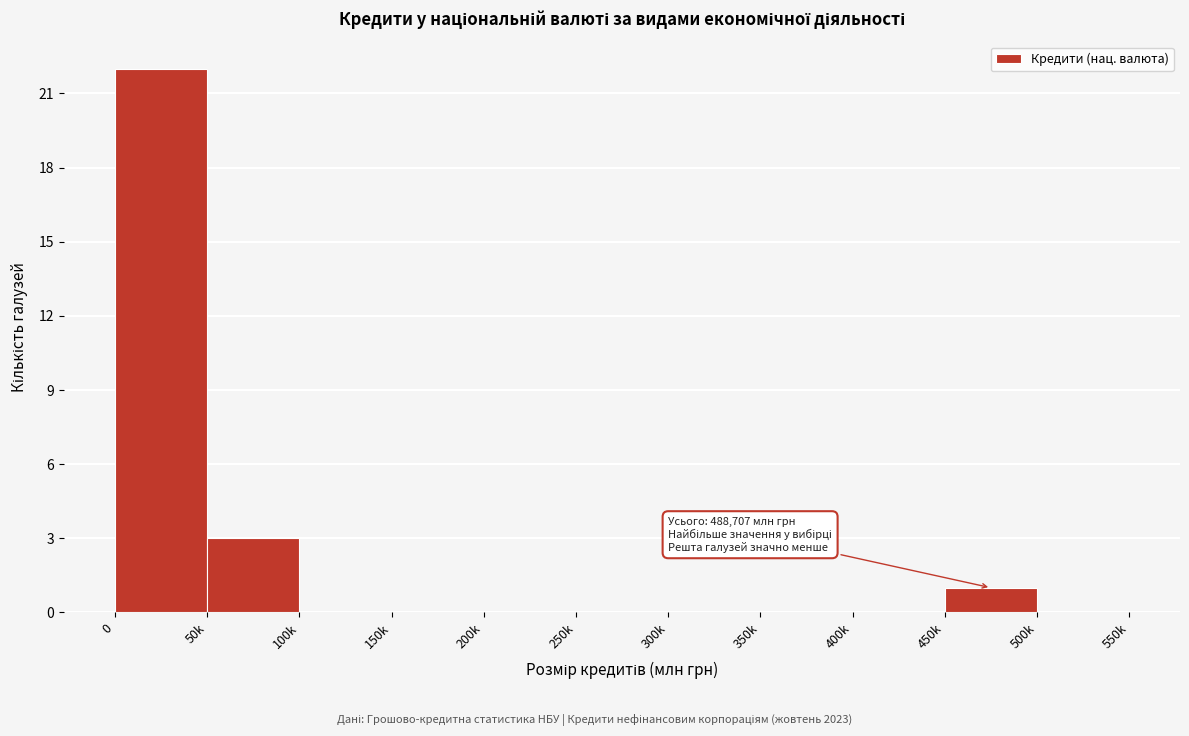

Reading left to right, what are all the values shown in this chart?

0=22	50k=3	100k=0	150k=0	200k=0	250k=0	300k=0	350k=0	400k=0	450k=1	500k=0